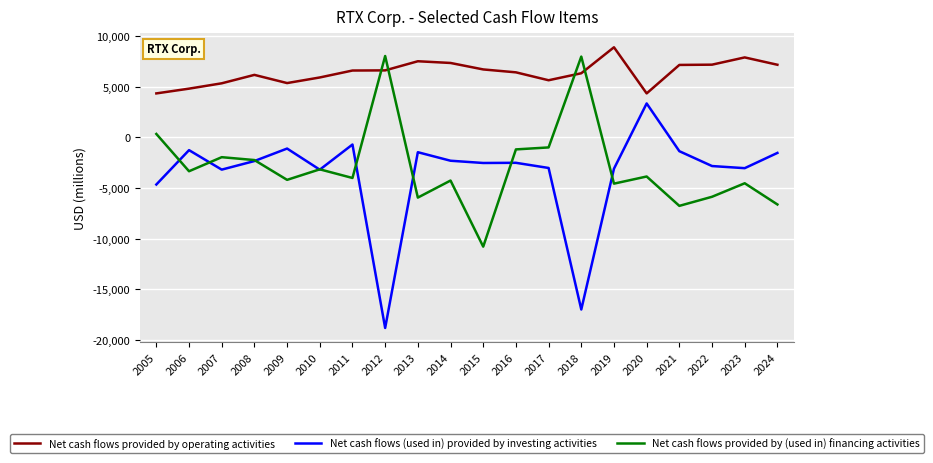

What is the sum of all Net cash flows provided by operating activities values?

127555